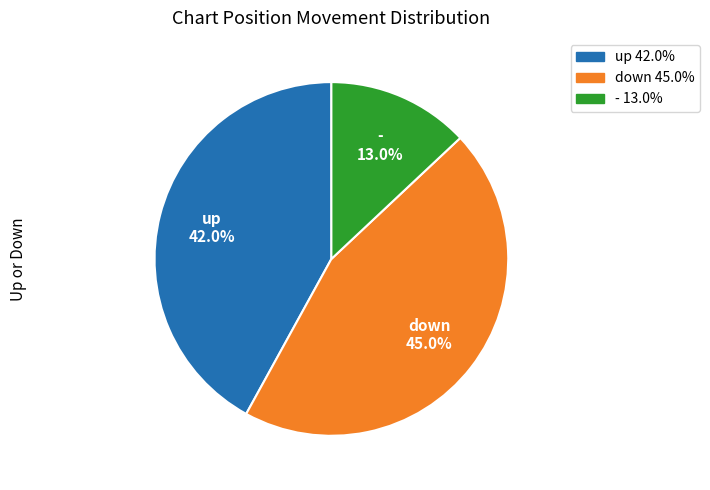

Is it true that down is 38% of the pie?

False